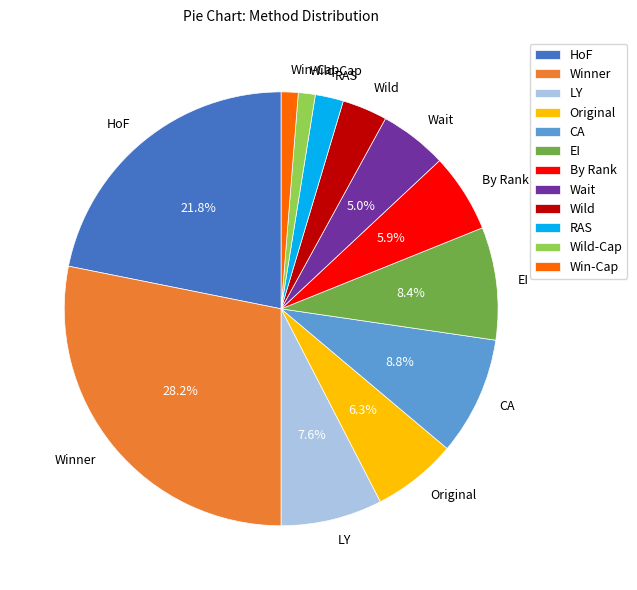

Between Winner and EI, which is larger?

Winner